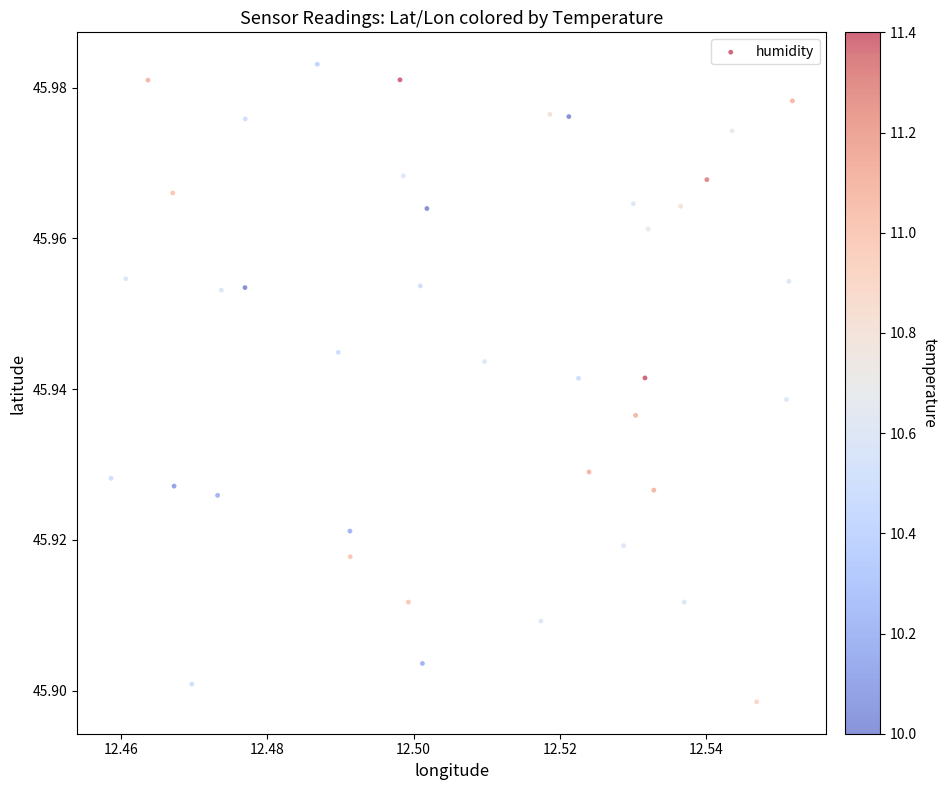

How many points are shown in the scatter plot?

40